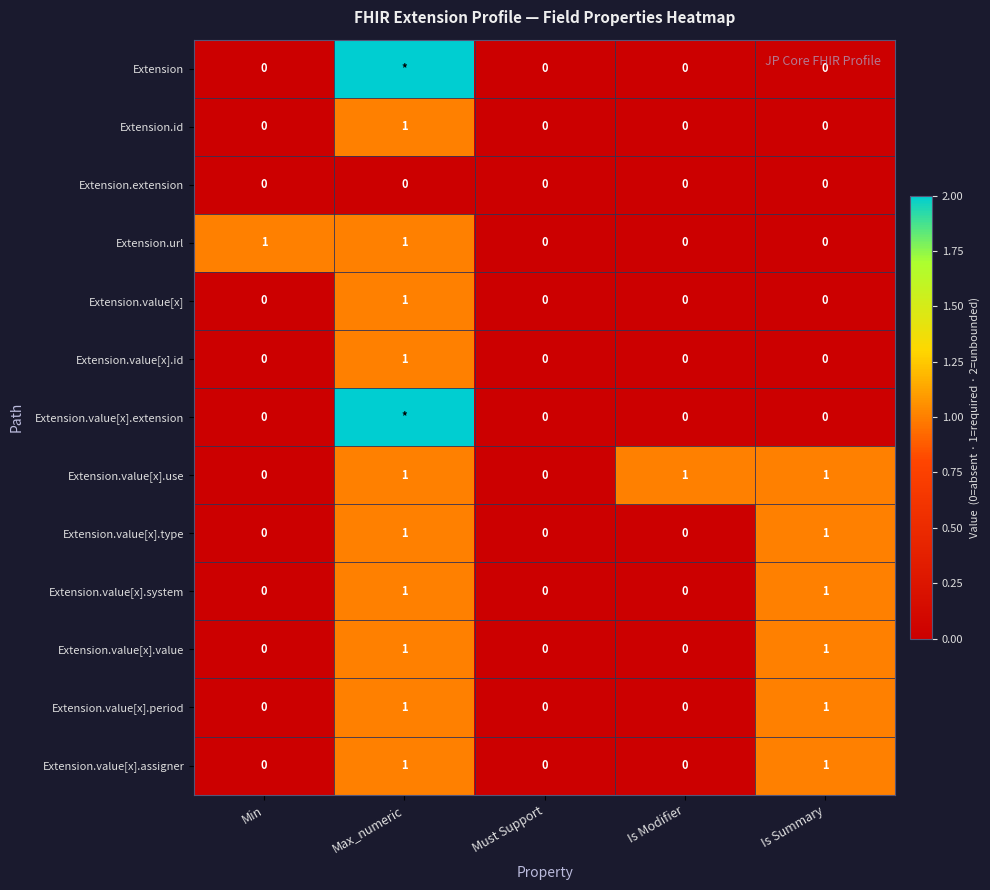

How many categories are shown in the chart?

5